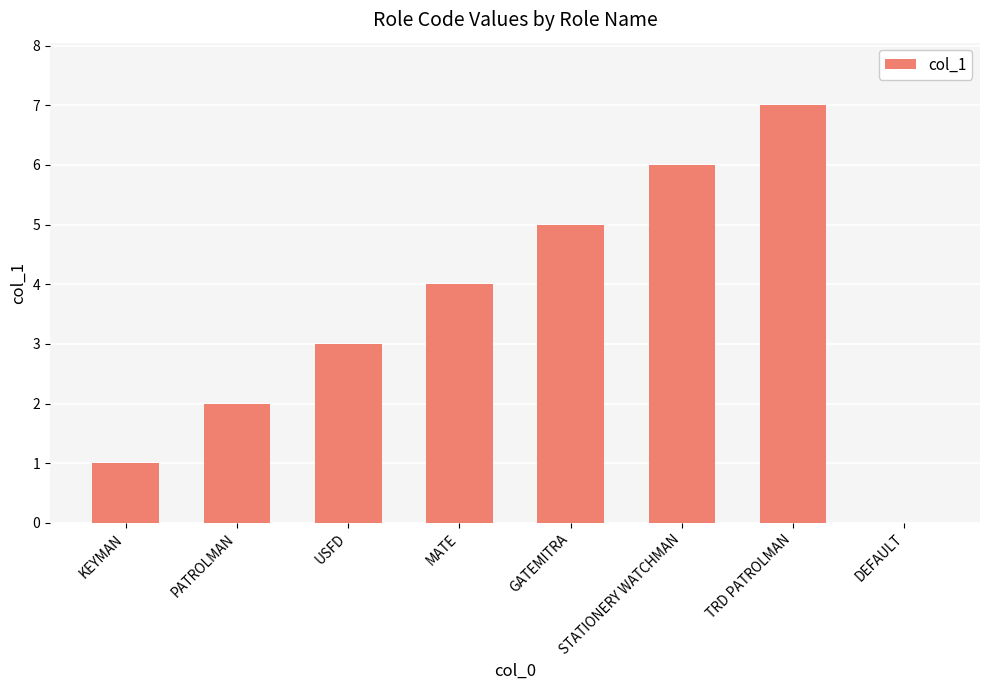

How many values are between 2 and 6?

5